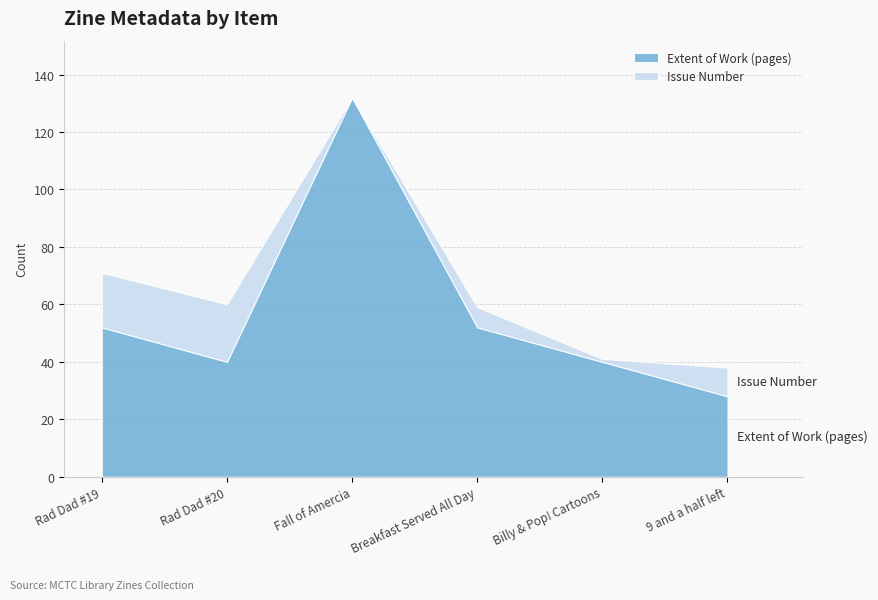

In Issue Number, how many points are higher than both neighbors (excluding endpoints)?

2